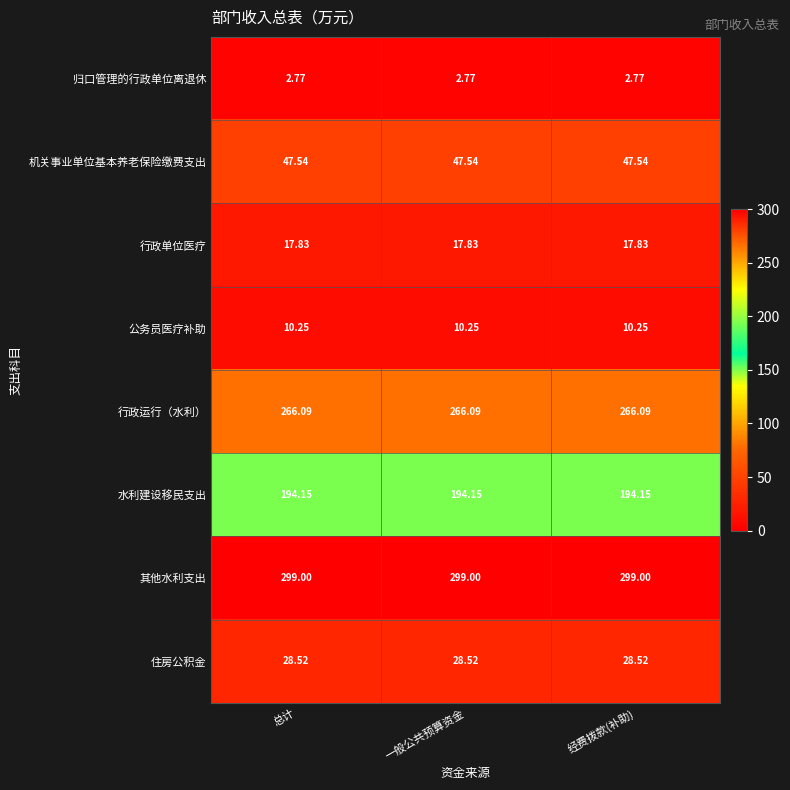

Count the number of data series in this chart.

8